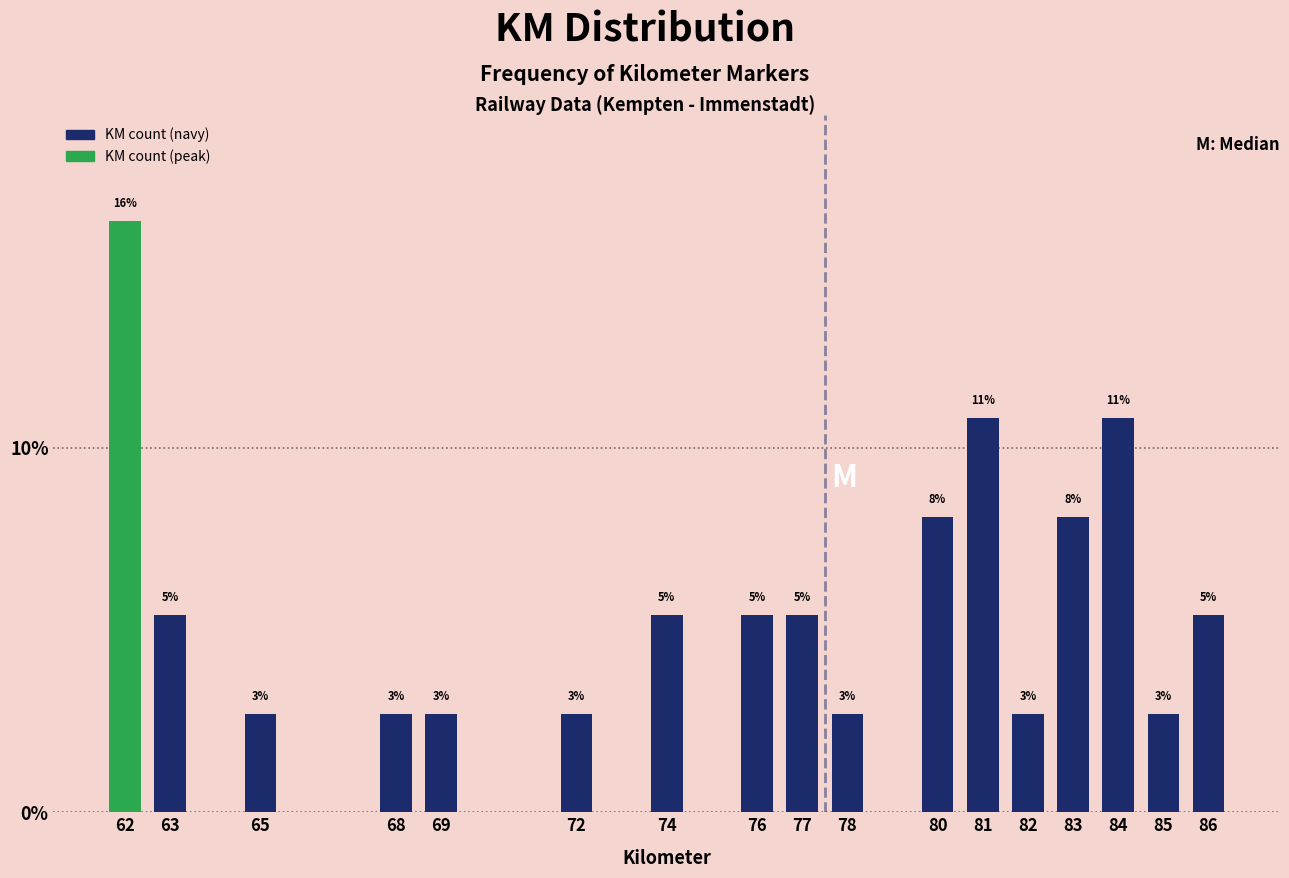

How many bars are there in total?

17